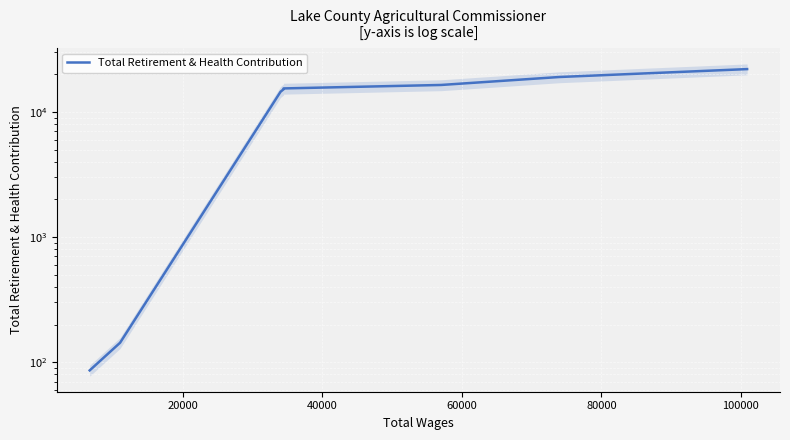

Read the value at 40000, to the nearest 100.

14500